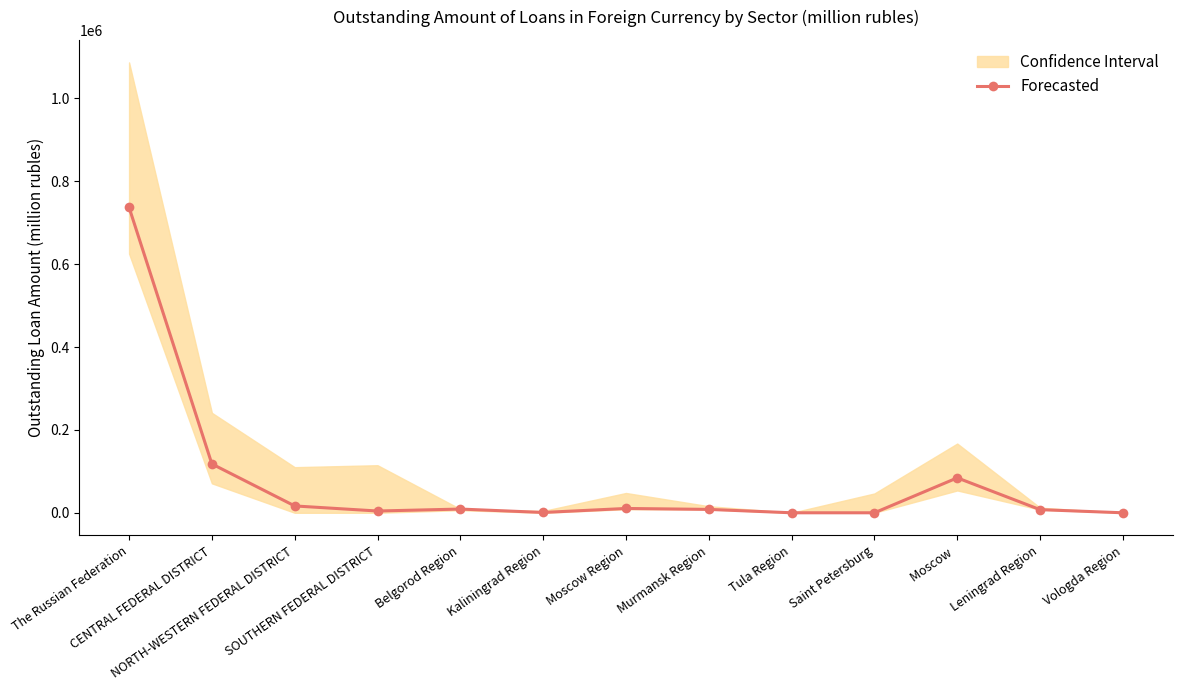

What is the change in value from Moscow  to Vologda Region?

-84322